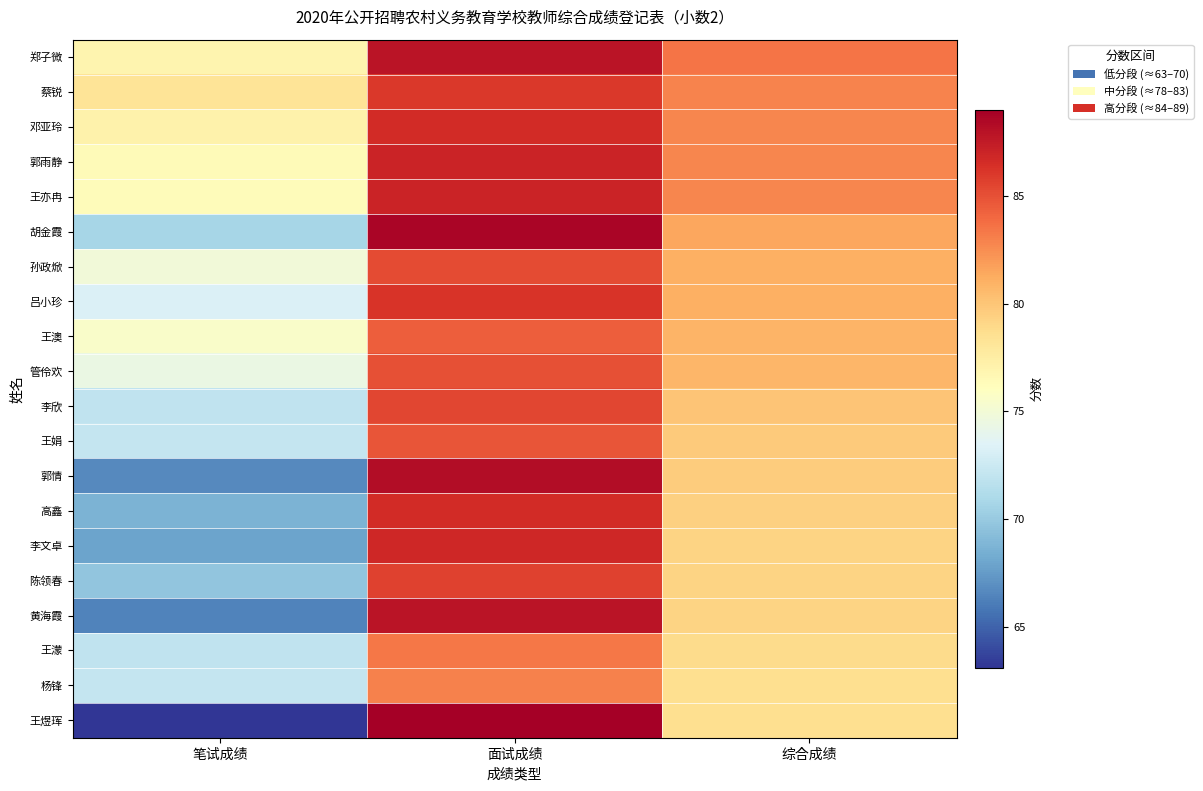

Between 笔试成绩 and 综合成绩, which series saw the biggest shift?

王煜珲